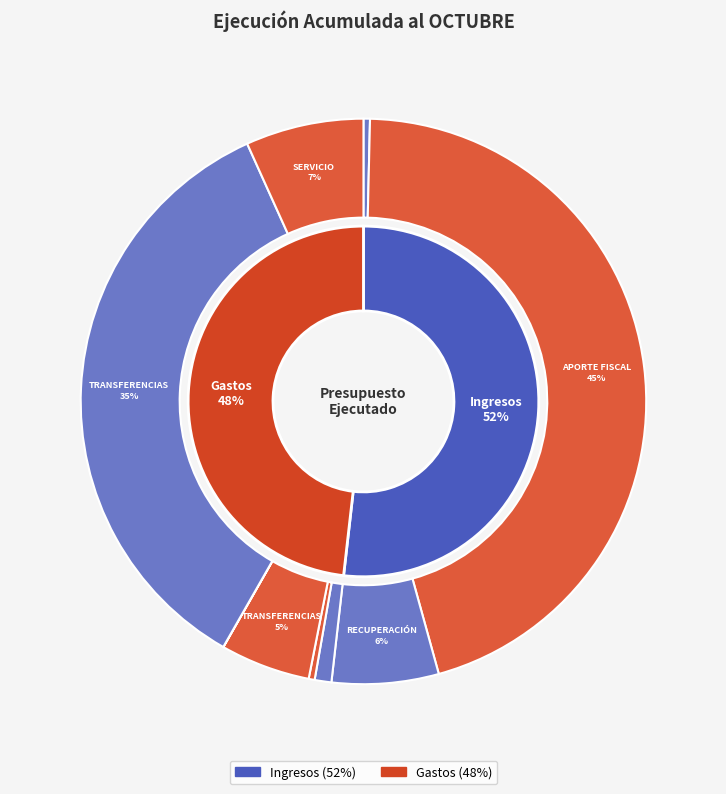

To the nearest percent, what is the combined percentage of TRANSFERENCIAS CORRIENTES and TRANSFERENCIAS DE CAPITAL?

40%